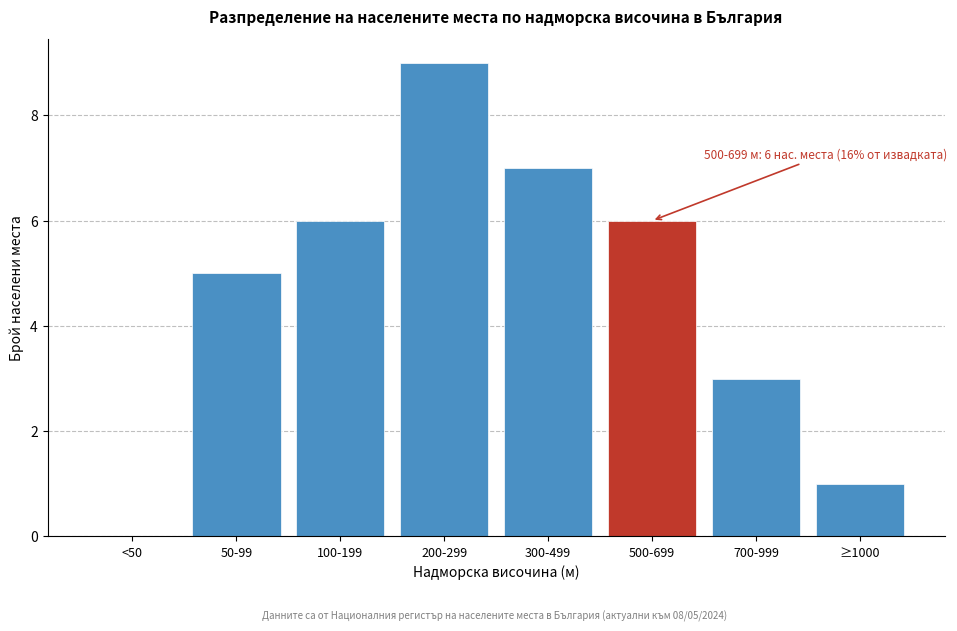

Reading left to right, transcribe all the data shown in this chart.

<50=0	50-99=5	100-199=6	200-299=9	300-499=7	500-699=6	700-999=3	≥1000=1